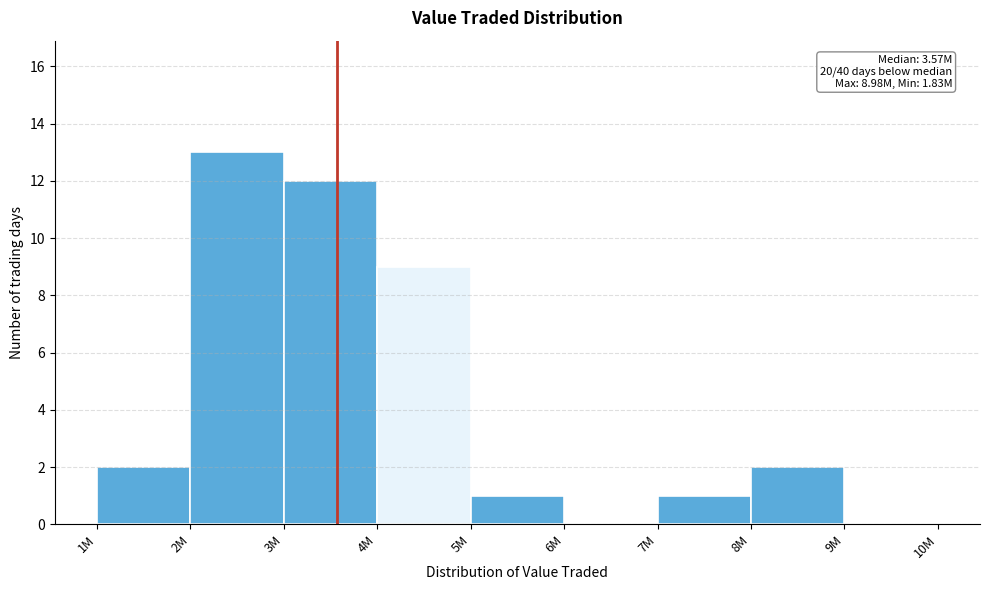

Reading left to right, list all the values displayed in this chart.

1M=2	2M=13	3M=12	4M=9	5M=1	6M=0	7M=1	8M=2	9M=0